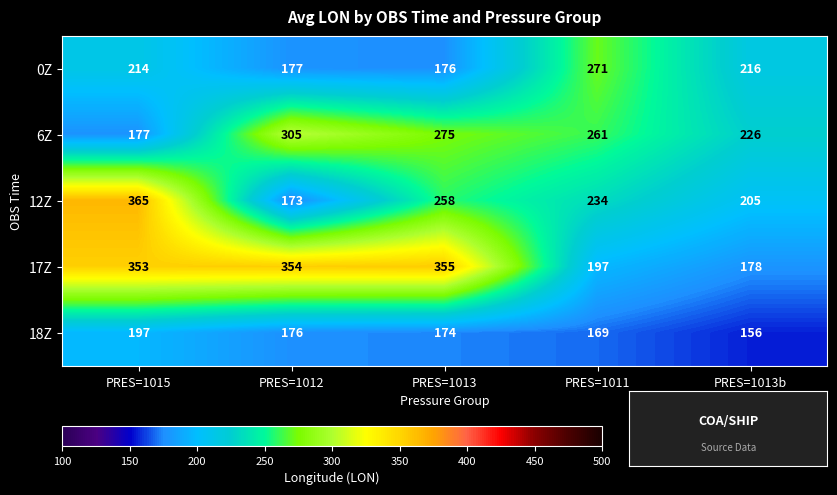

Rank the series by their maximum value, from lowest to highest.

18Z, 0Z, 6Z, 17Z, 12Z